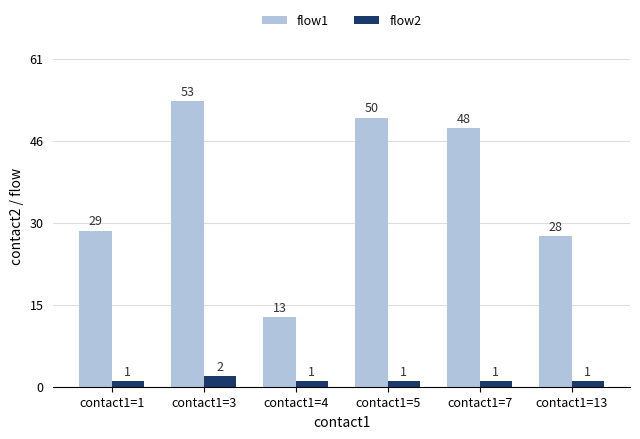

Which label corresponds to the largest value in the chart?

contact1=3